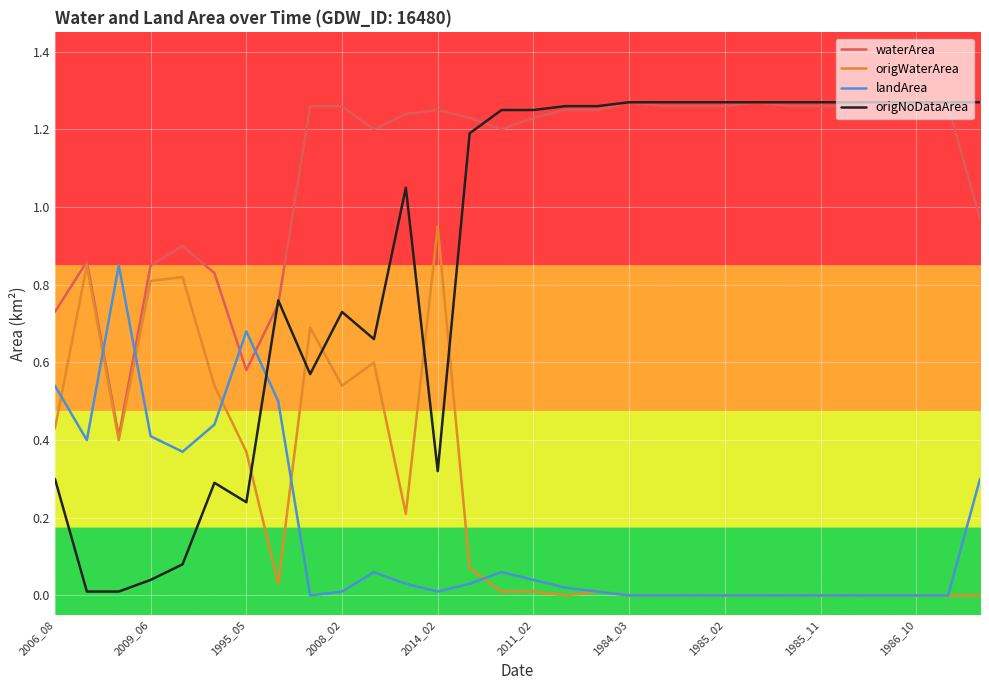

Which series has the largest range (max minus min)?

origNoDataArea